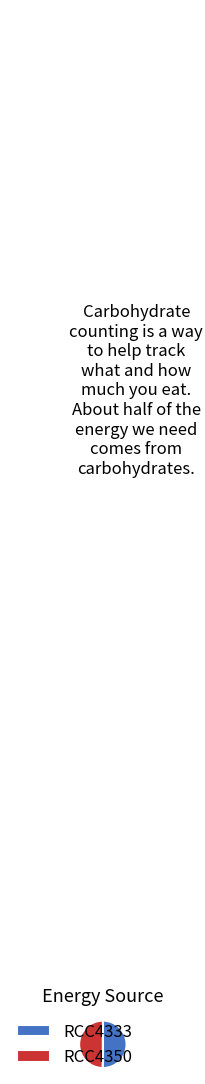

Is it true that RCC4333 is 44% of the pie?

False